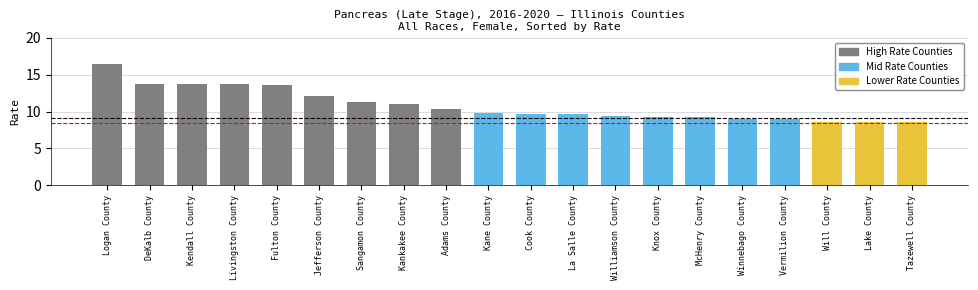

True or false: the data shows 9.0 at Winnebago County.

True